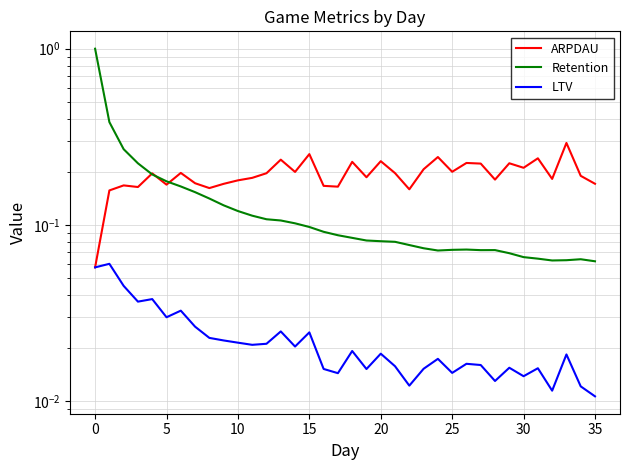

Reading left to right, what are all the values shown in this chart?

ARPDAU: 0.1	0.2	0.2	0.2	0.2	0.2	0.2	0.2	0.2	0.2	0.2	0.2	0.2	0.2	0.2	0.3	0.2	0.2	0.2	0.2	0.2	0.2	0.2	0.2	0.2	0.2	0.2	0.2	0.2	0.2	0.2	0.2	0.2	0.3	0.2	0.2
Retention: 1.0	0.4	0.3	0.2	0.2	0.2	0.2	0.2	0.1	0.1	0.1	0.1	0.1	0.1	0.1	0.1	0.1	0.1	0.1	0.1	0.1	0.1	0.1	0.1	0.1	0.1	0.1	0.1	0.1	0.1	0.1	0.1	0.1	0.1	0.1	0.1
LTV: 0.1	0.1	0.0	0.0	0.0	0.0	0.0	0.0	0.0	0.0	0.0	0.0	0.0	0.0	0.0	0.0	0.0	0.0	0.0	0.0	0.0	0.0	0.0	0.0	0.0	0.0	0.0	0.0	0.0	0.0	0.0	0.0	0.0	0.0	0.0	0.0